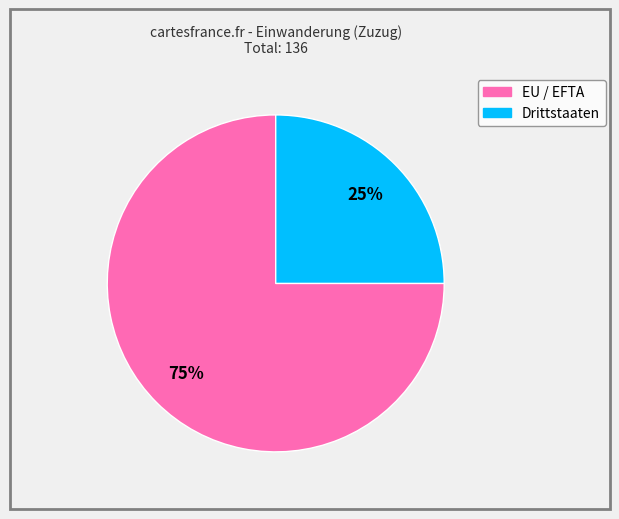

Is Drittstaaten the majority of the pie?

No